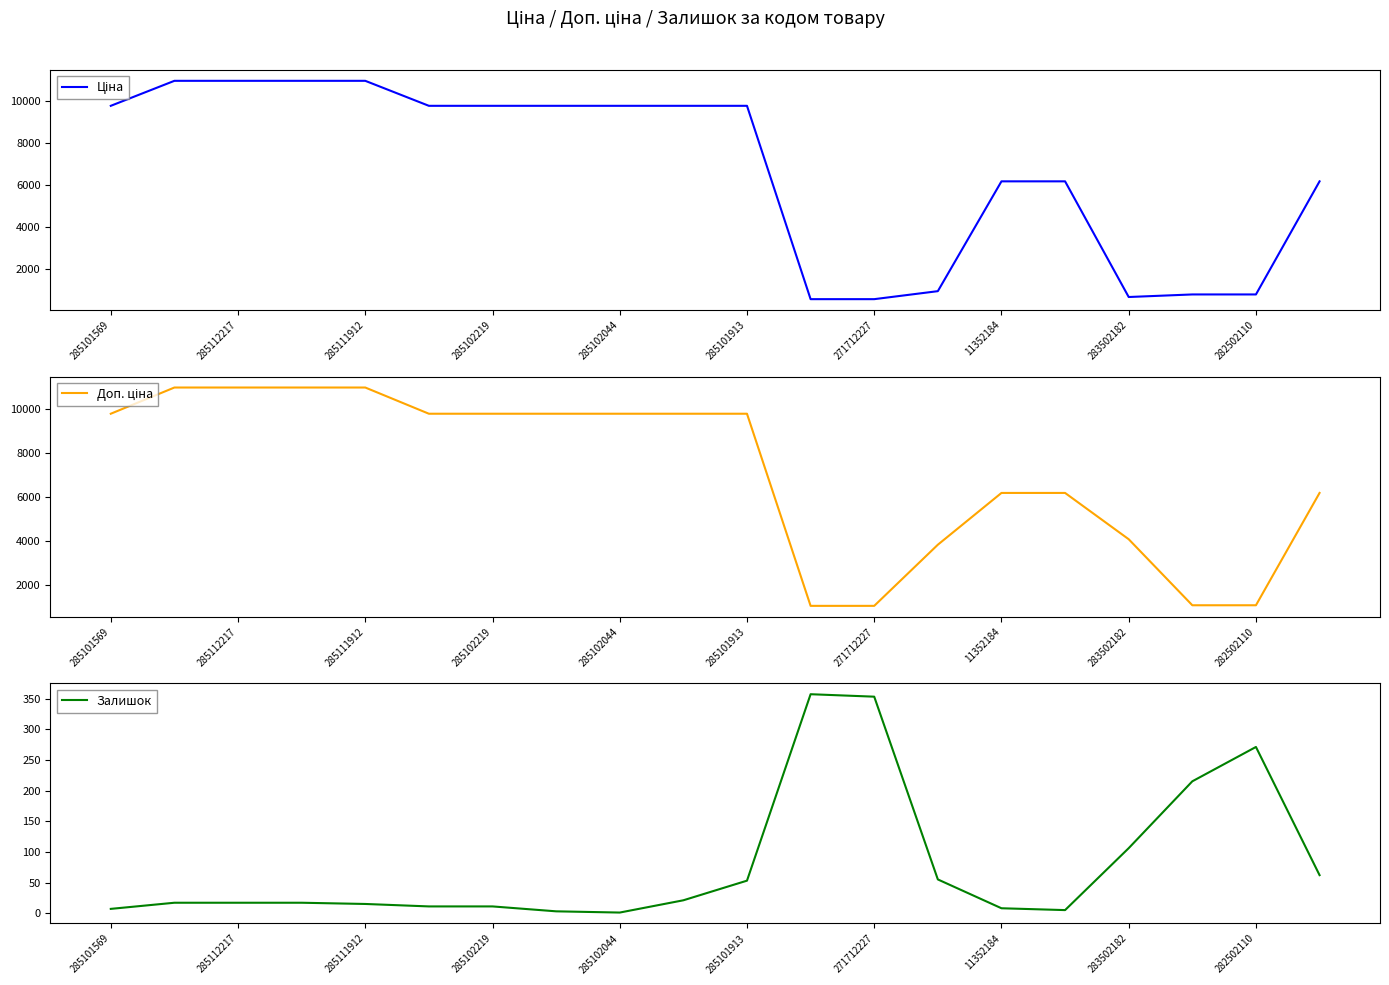

What is the sum of all Залишок values?

1605